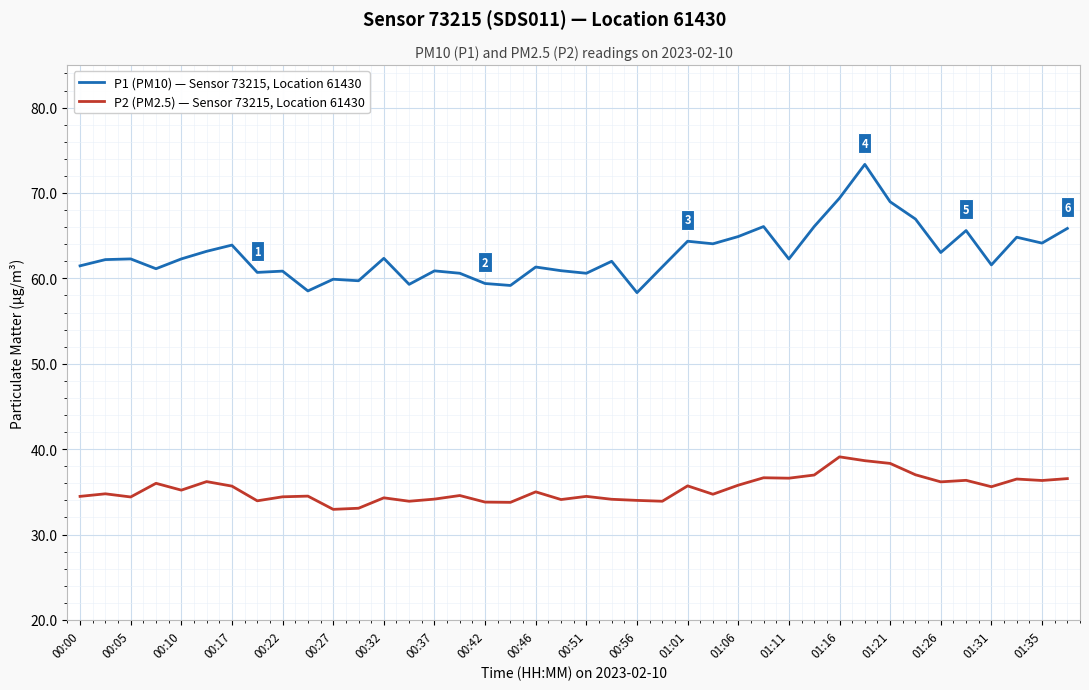

What is the minimum value for P1 (PM10) — Sensor 73215, Location 61430?

58.3